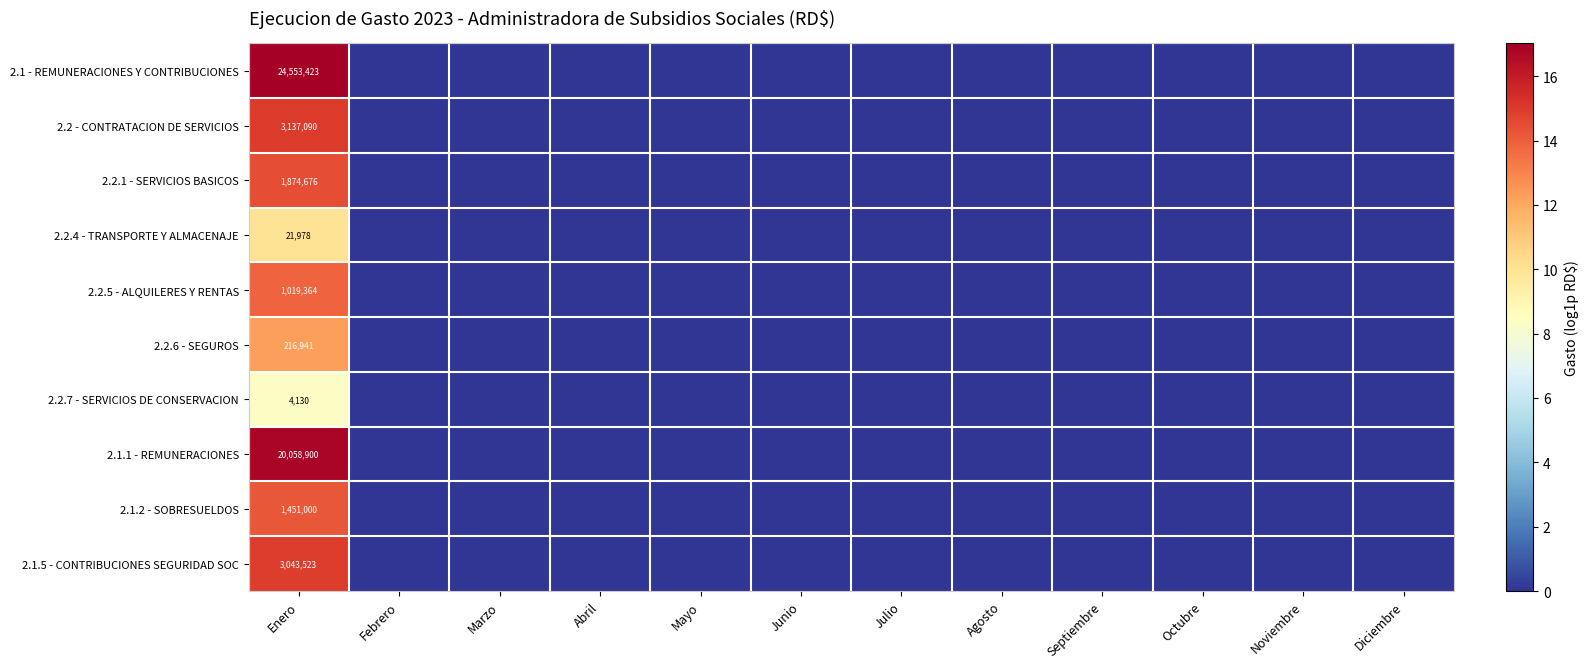

True or false: 2.2 - CONTRATACION DE SERVICIOS has a value of 3137090 at Enero.

True